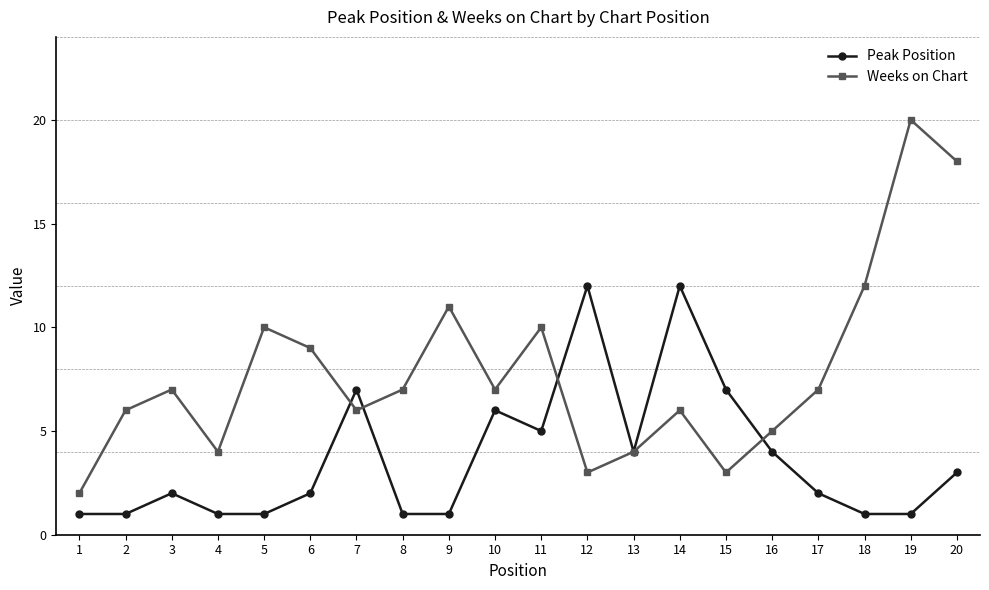

Does the chart display data point markers on the line(s)?

Yes